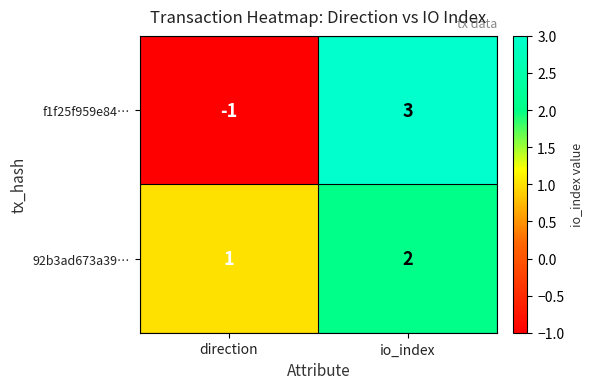

List the series in order of their peak value, highest first.

f1f25f959e84…, 92b3ad673a39…